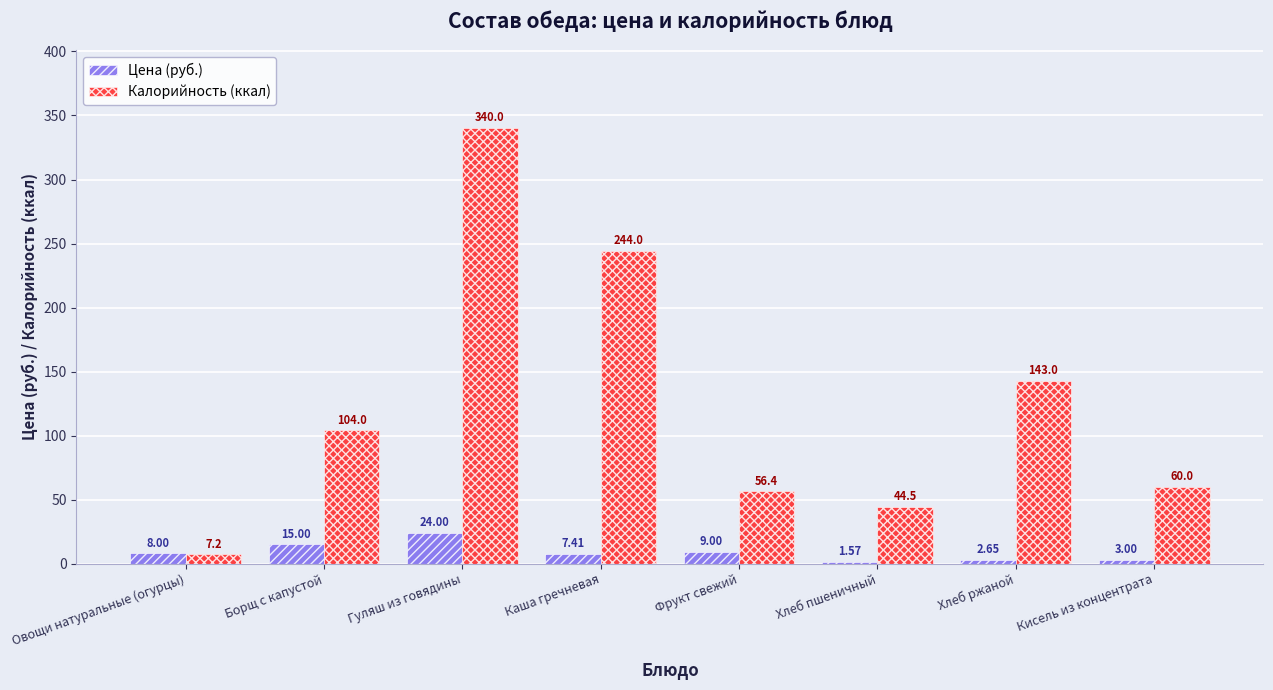

At which category is the sum across all series the highest?

Гуляш из говядины